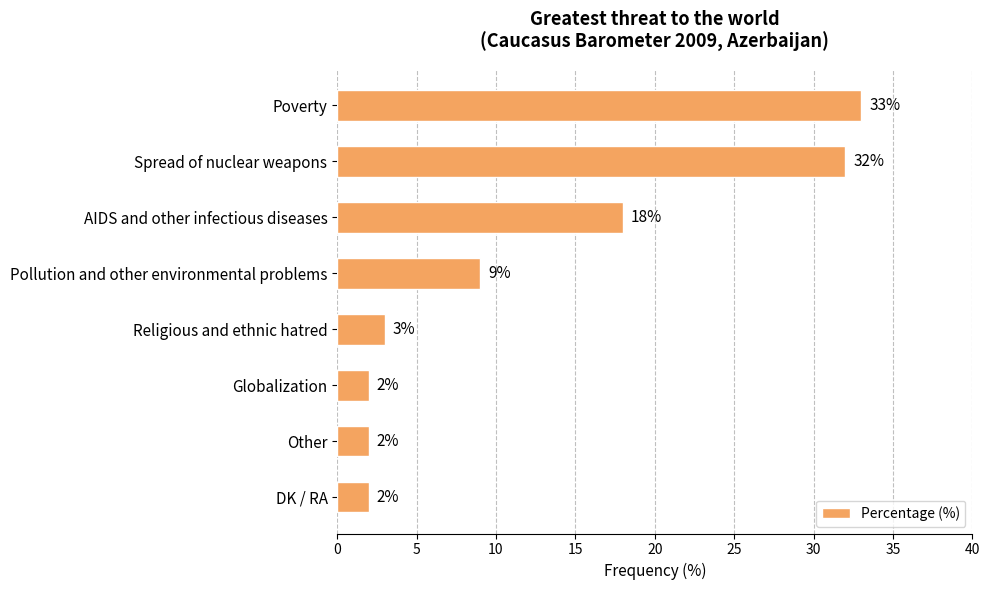

Is it true that the value at Pollution and other environmental problems is 9?

True